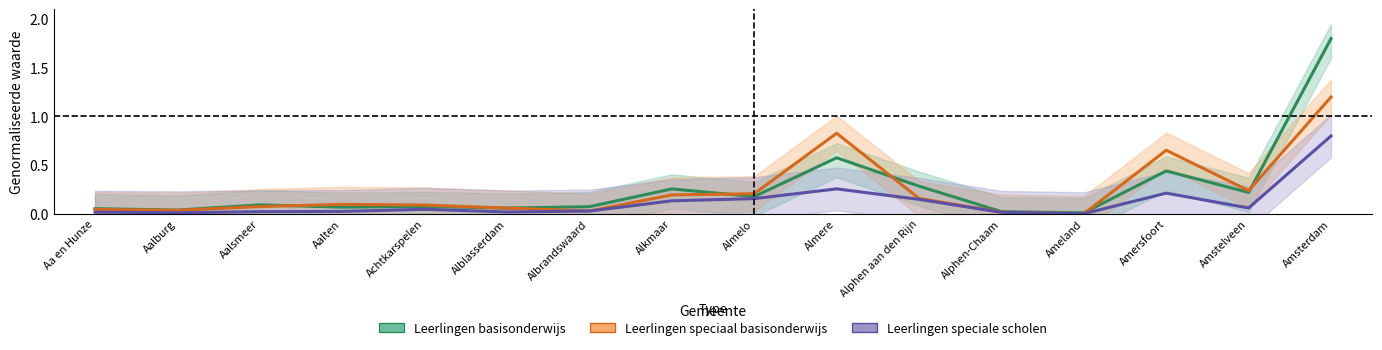

How many interior local valleys does the Leerlingen basisonderwijs series have?

6